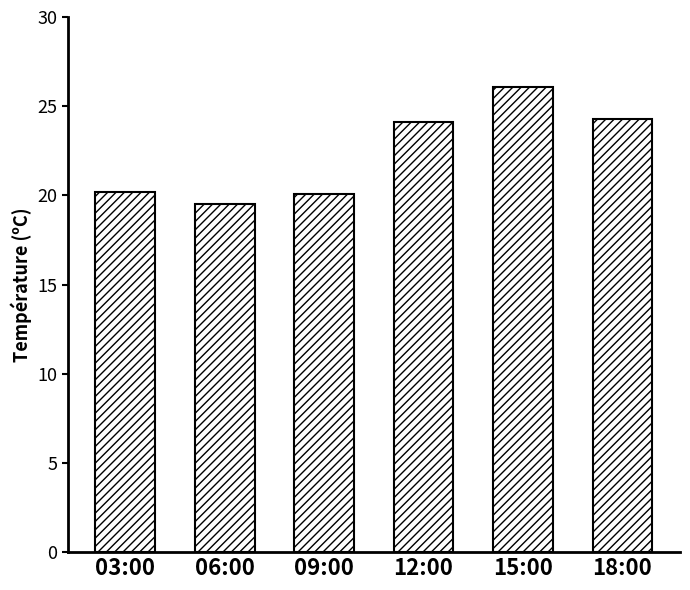

What is the value of the 4th bar from the left?

24.1